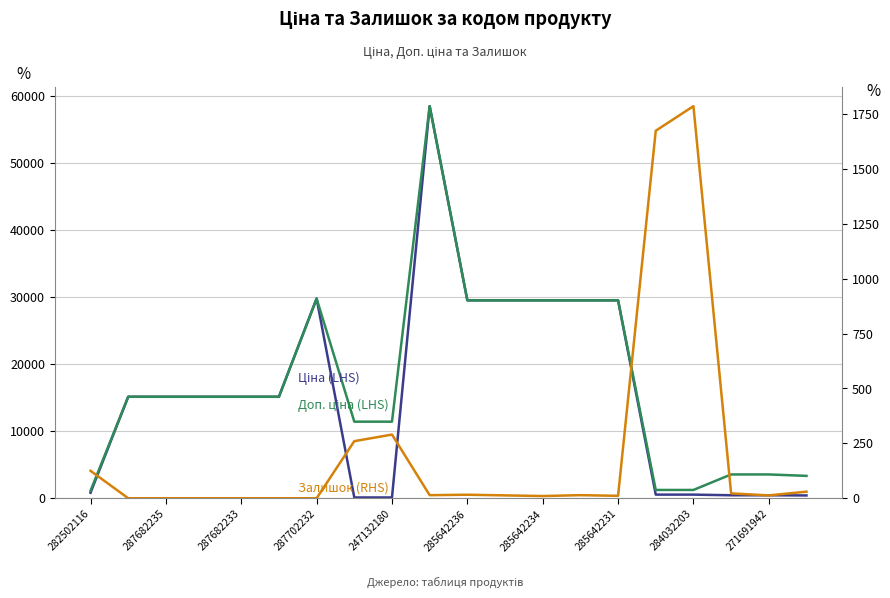

Which series has the largest total across all categories?

Доп. ціна (LHS)